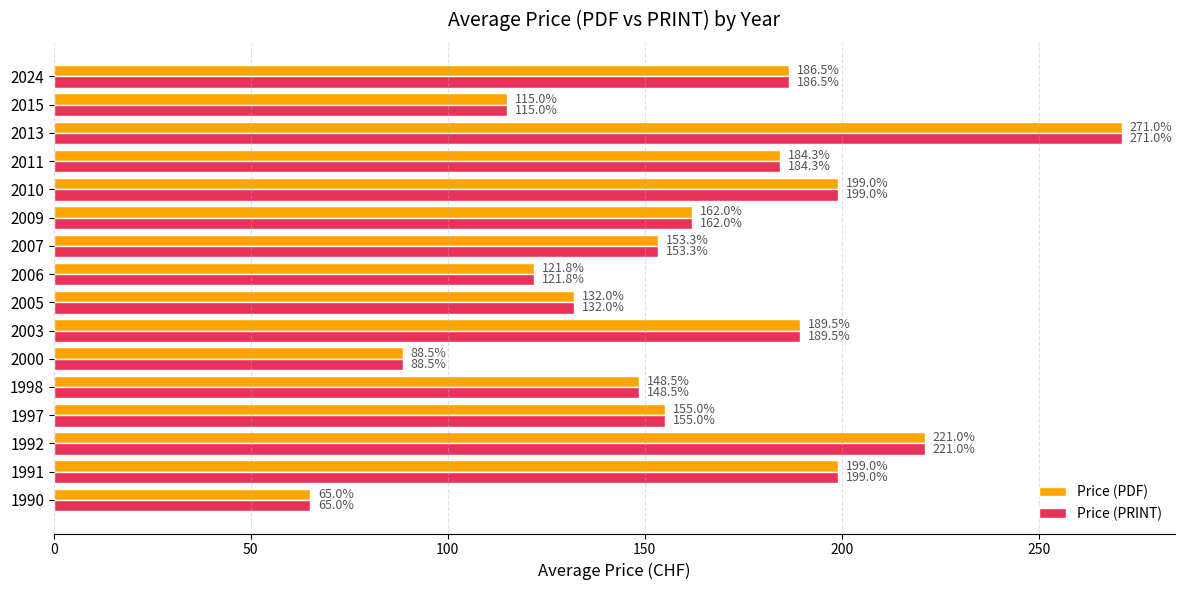

What is the approximate value of Price (PRINT) at 2015?

115.0